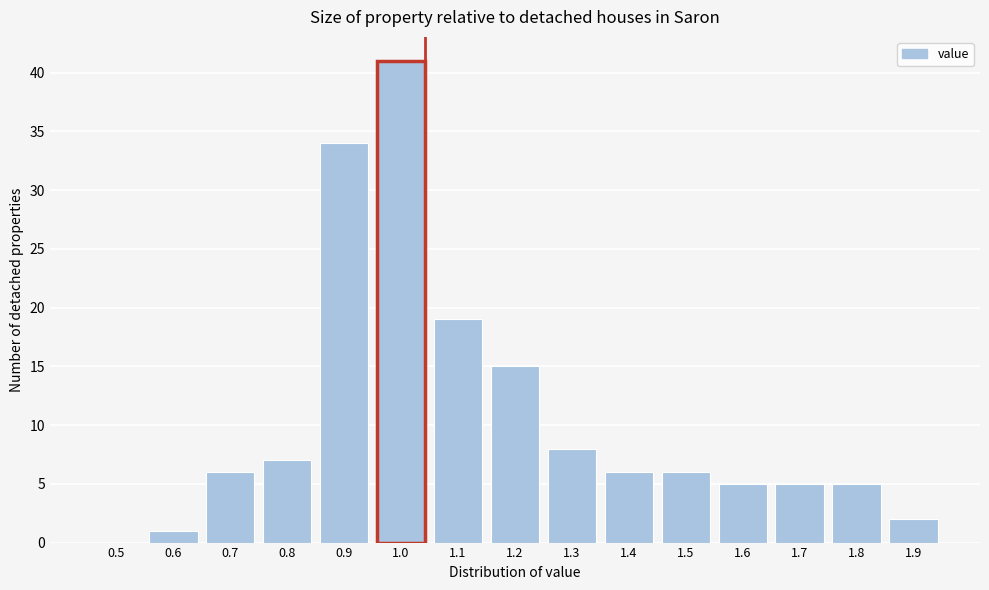

Reading left to right, what are all the values shown in this chart?

0.5=0	0.6=1	0.7=6	0.8=7	0.9=34	1.0=41	1.1=19	1.2=15	1.3=8	1.4=6	1.5=6	1.6=5	1.7=5	1.8=5	1.9=2